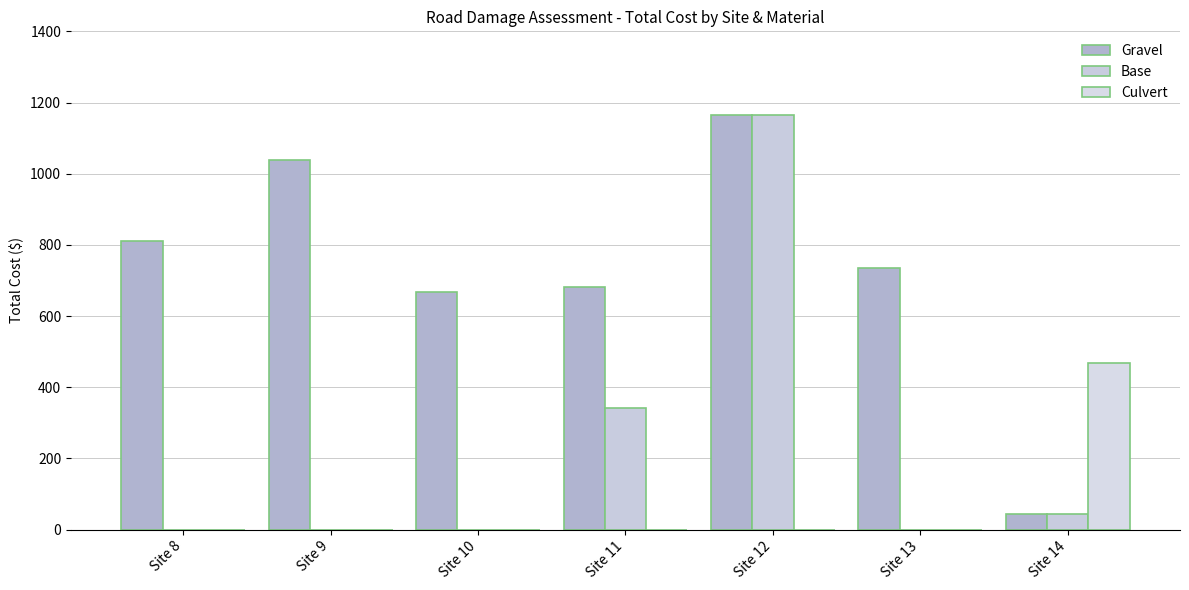

Is it true that Base equals 341.0 at Site 11?

True